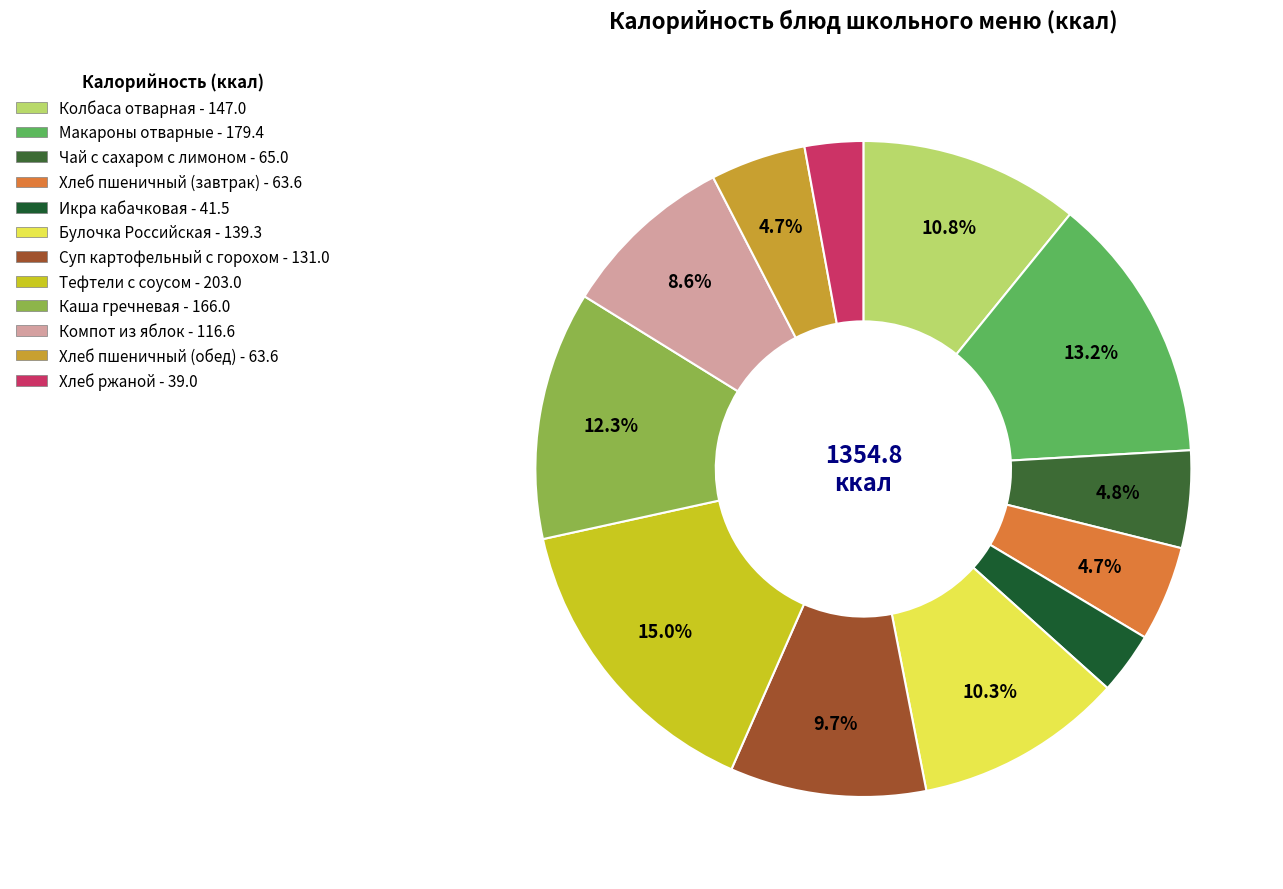

What is the ratio of the value at Каша гречневая to the value at Икра кабачковая?

4.0